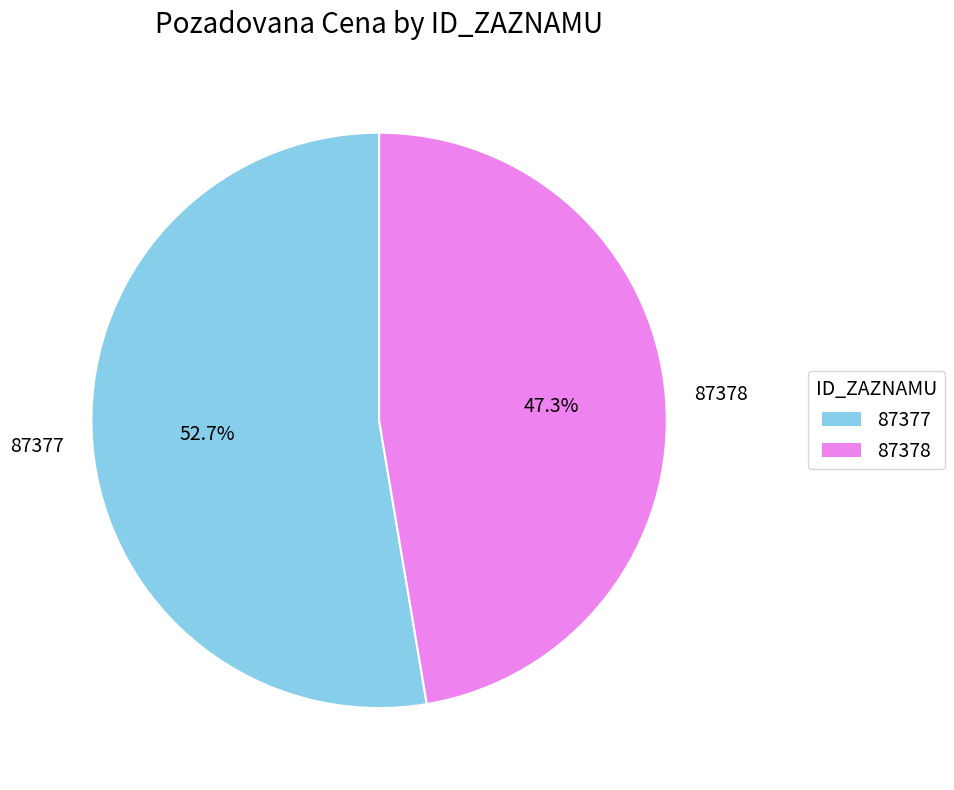

Does 87377 represent more than half of the total?

Yes